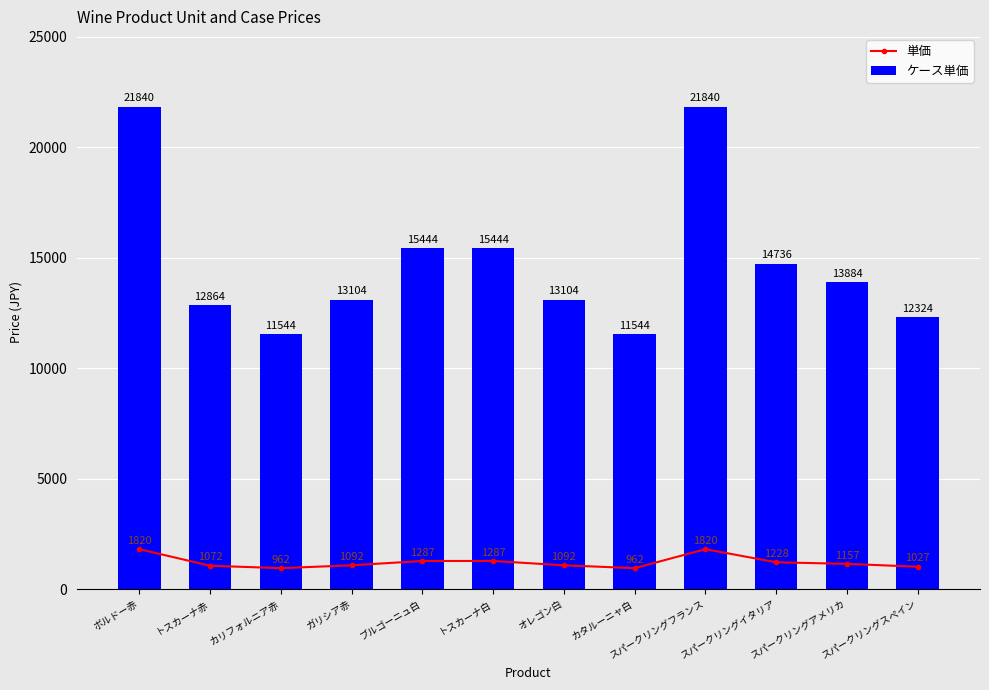

Is the value of ケース単価 at カリフォルニア赤 greater than the value of 単価 at オレゴン白?

Yes